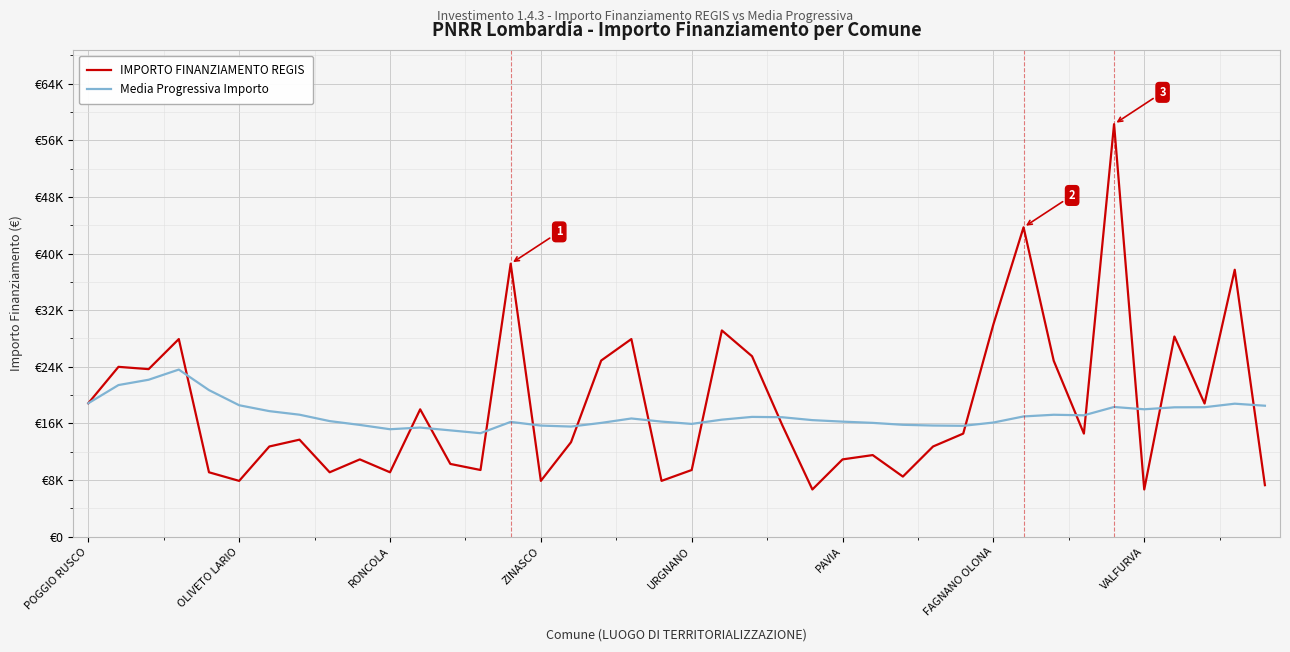

Is this an area chart (filled region under the line)?

No